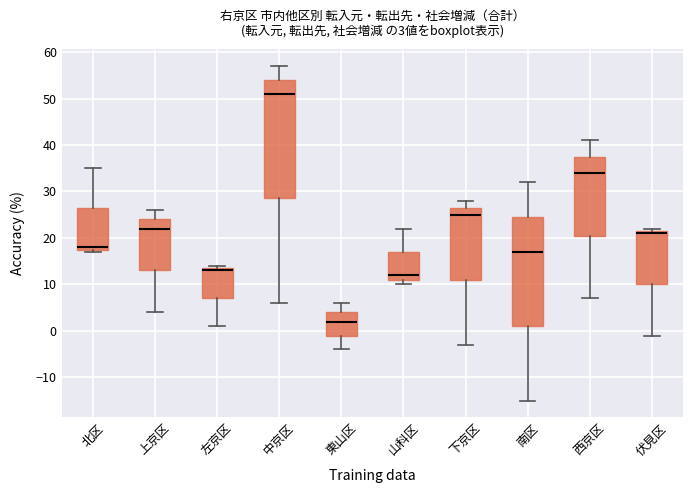

Which box is the tallest, from its lower edge to its upper edge?

中京区